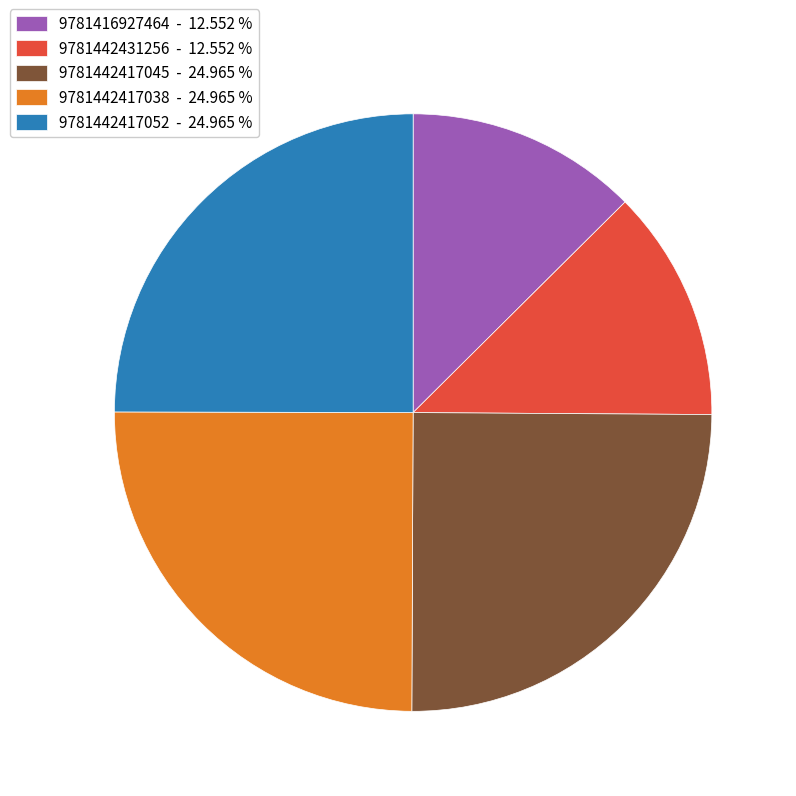

Is the sum of 9781416927464 - 12.552 % and 9781442417045 - 24.965 % greater than half?

No